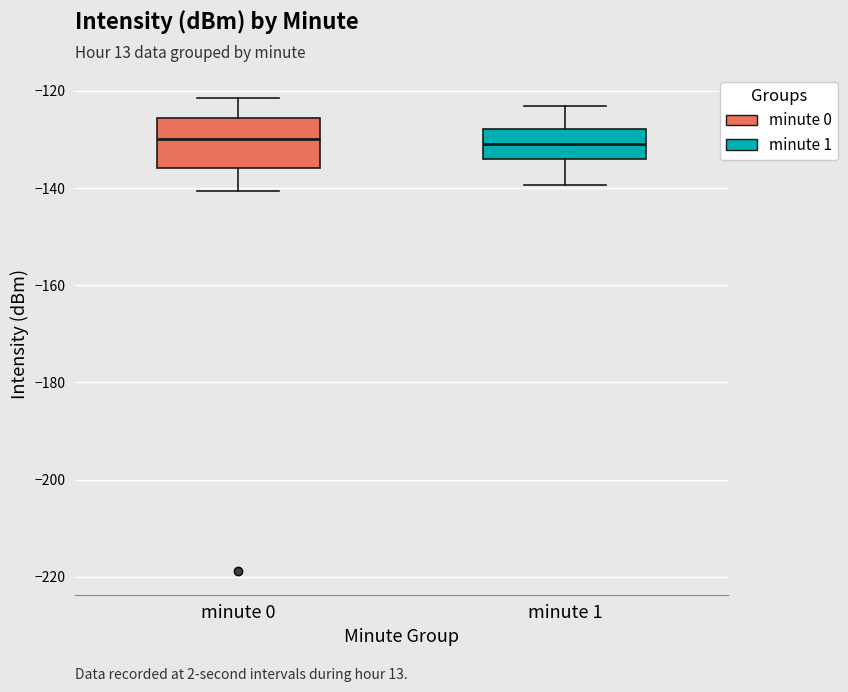

Where does the upper whisker of the box for minute 0 end on the y-axis? The values are not printed on the chart, so give them approximately, as read against the axis.

-122